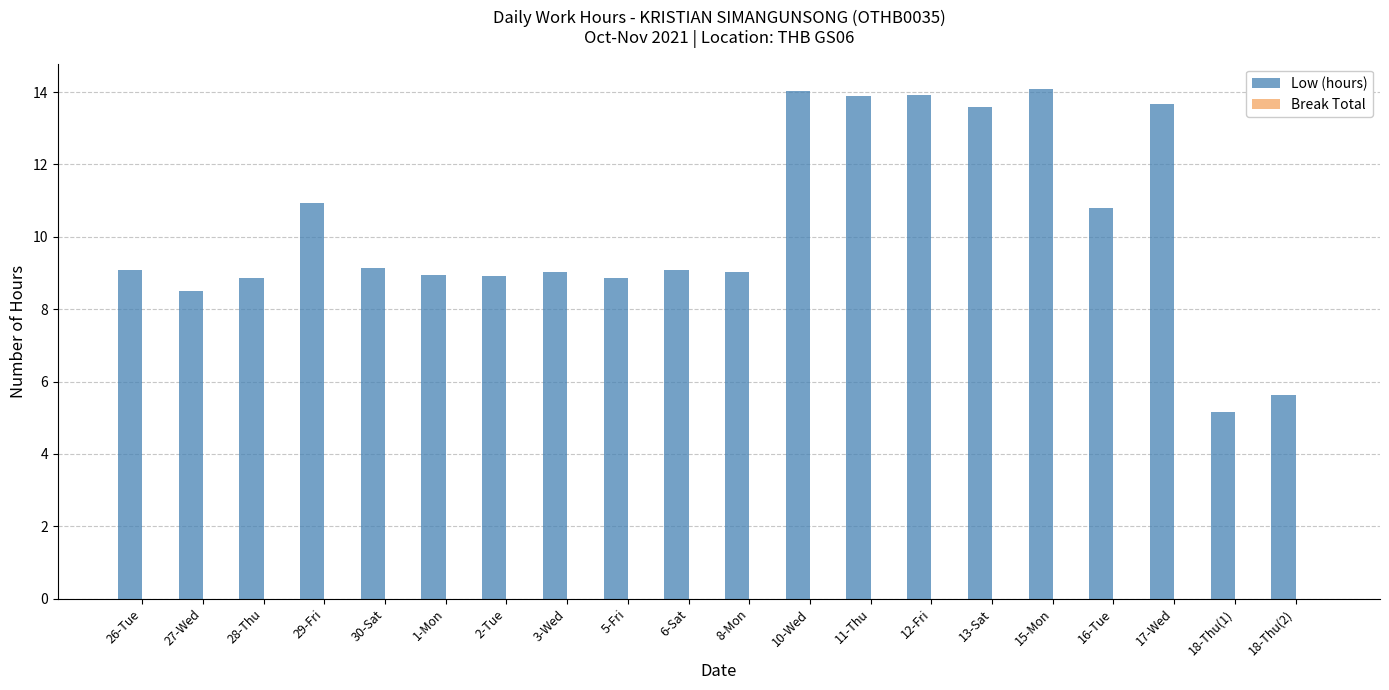

What is the ratio of the value at 30-Sat to the value at 15-Mon?

0.6